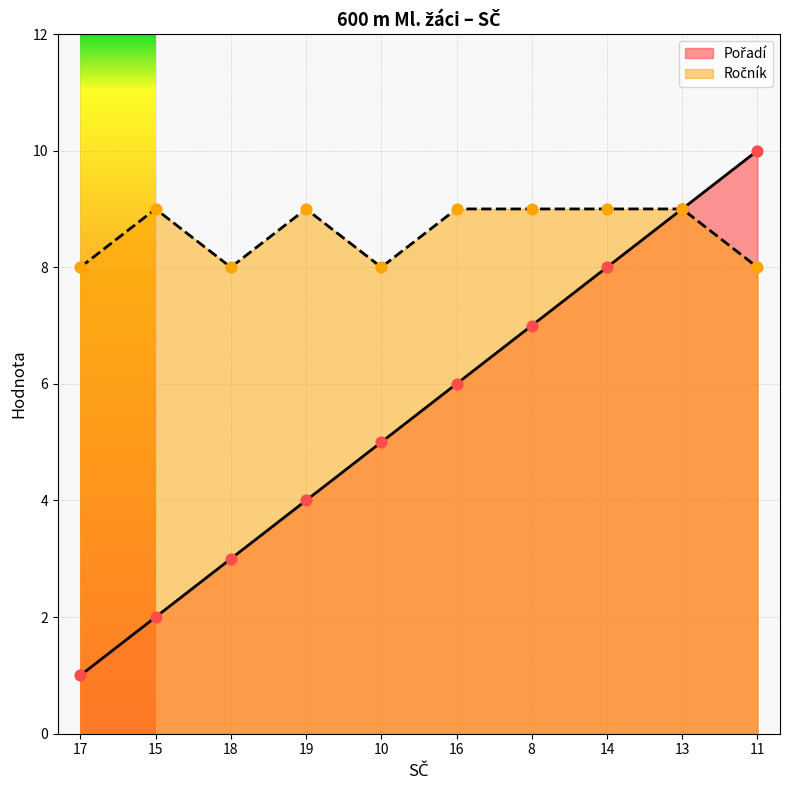

Is the value of Ročník at 8 greater than the value of Pořadí at 17?

Yes